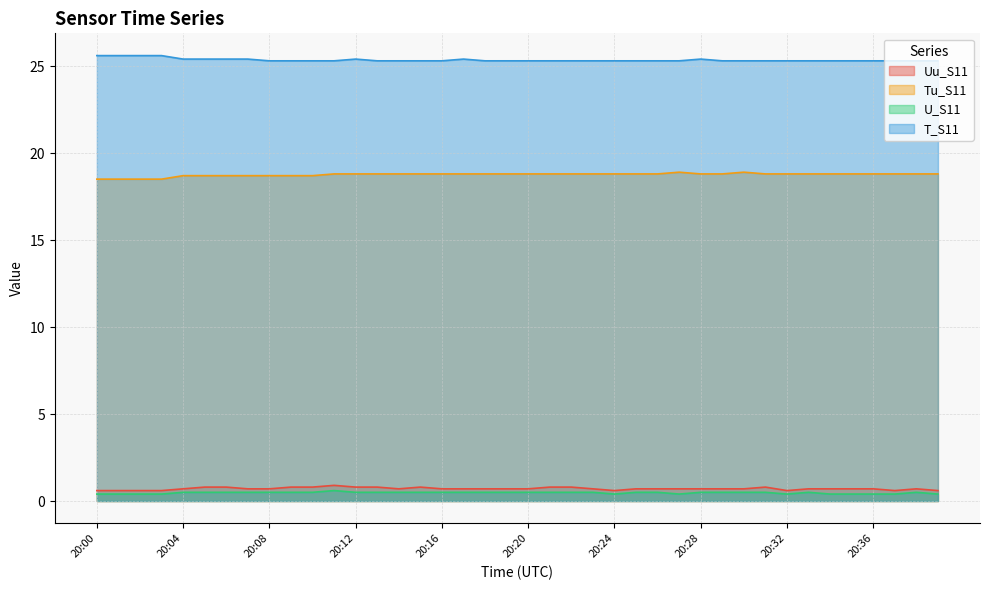

What is the difference between the maximum and minimum values in the Tu_S11 series?

0.4